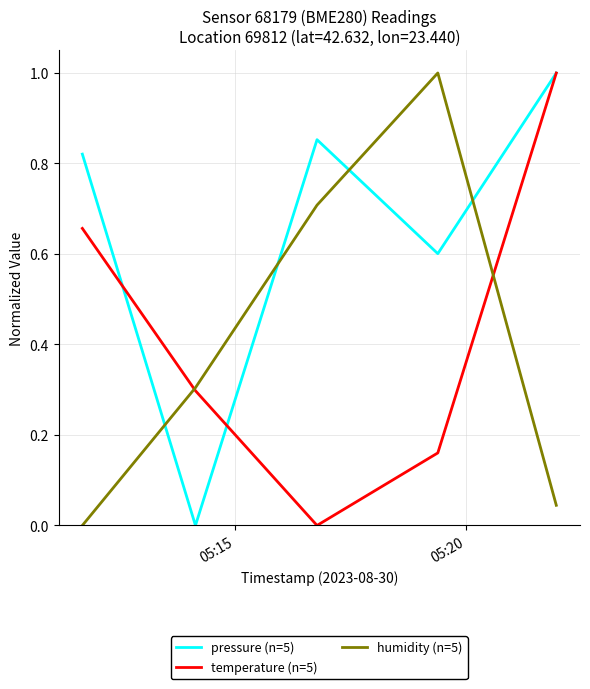

At how many categories does at least one series exceed 0?

5